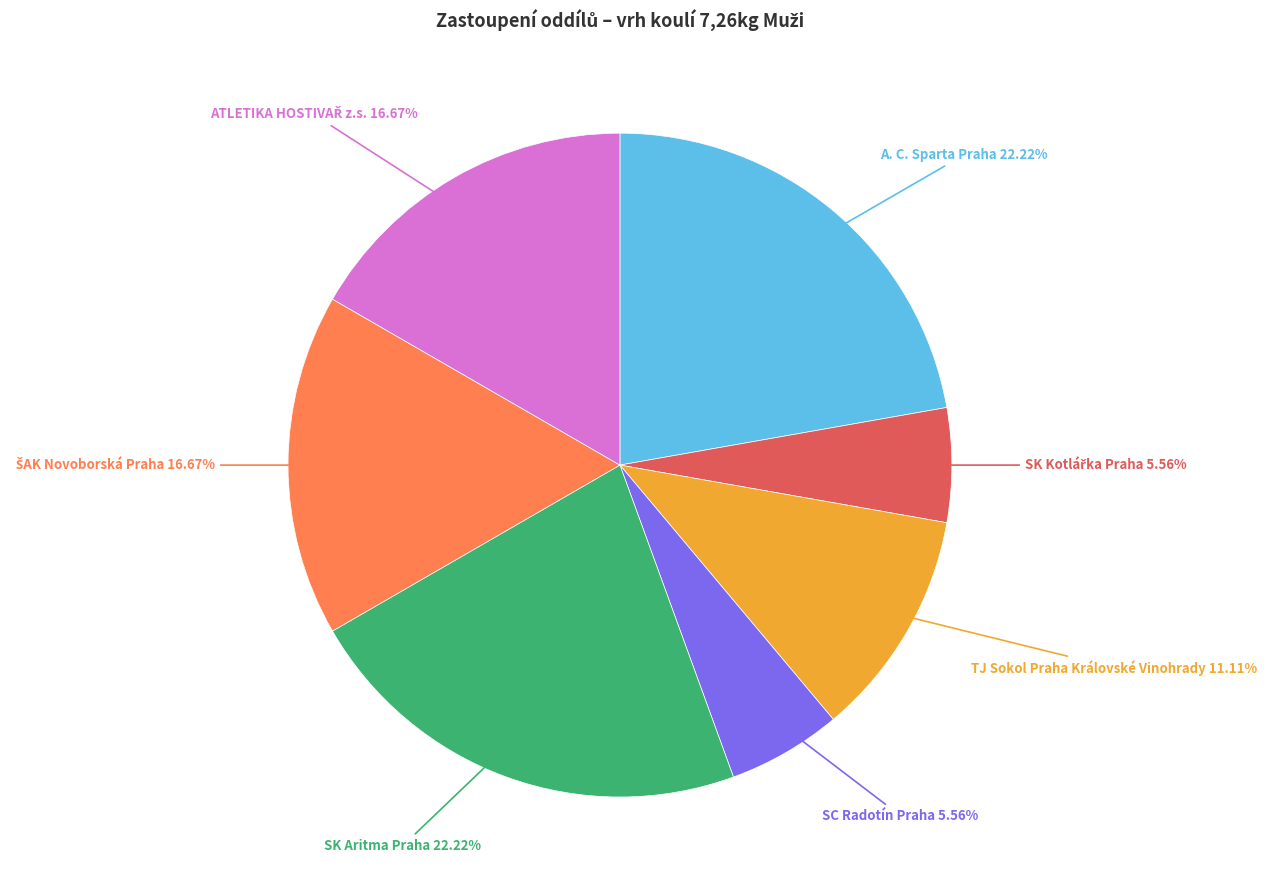

Does any single category account for the majority?

No